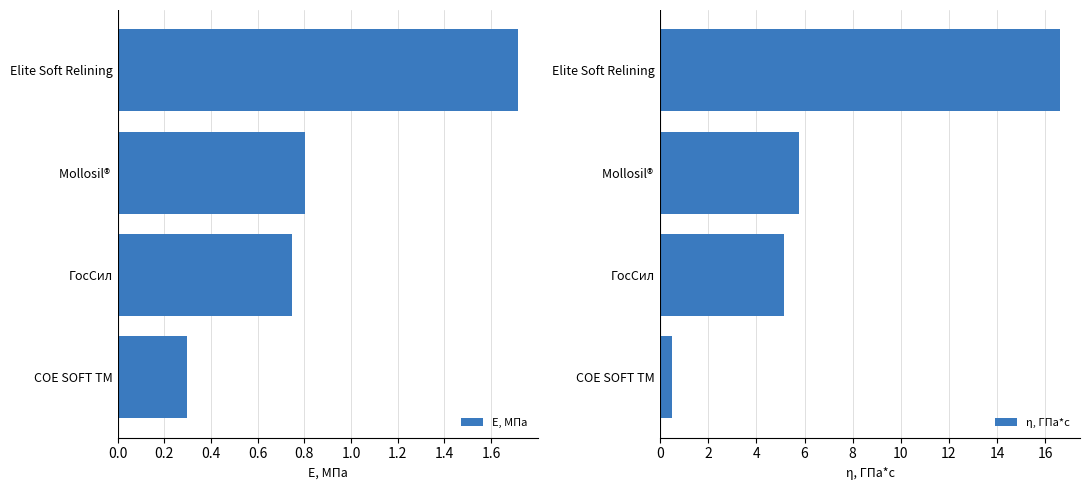

Is it true that E, МПа equals 2.5 at Elite Soft Relining?

False